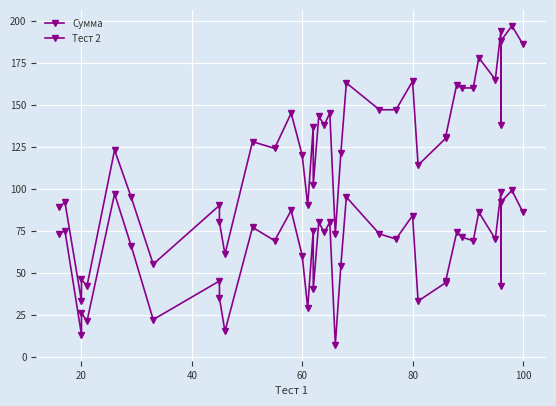

In Тест 2, how many points are lower than both neighbors (excluding endpoints)?

14